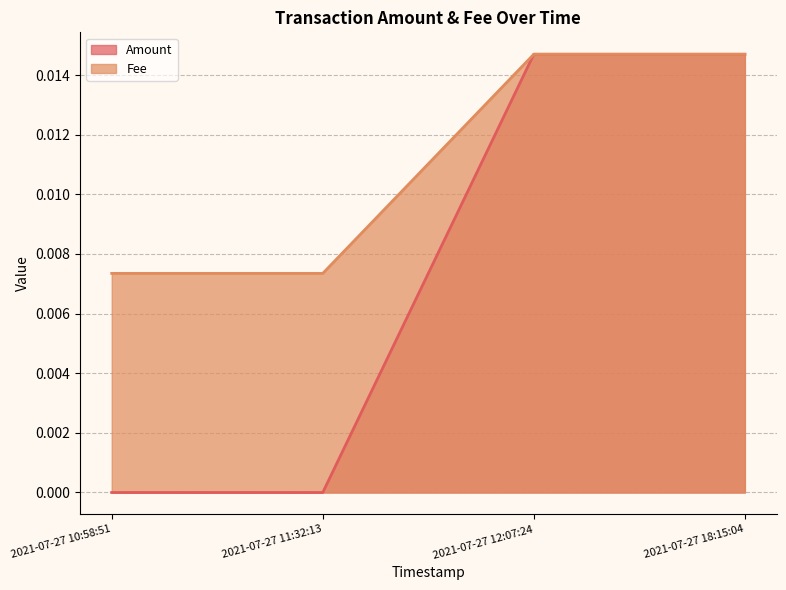

Which series changed the most between 2021-07-27 11:32:13 and 2021-07-27 12:07:24?

Amount